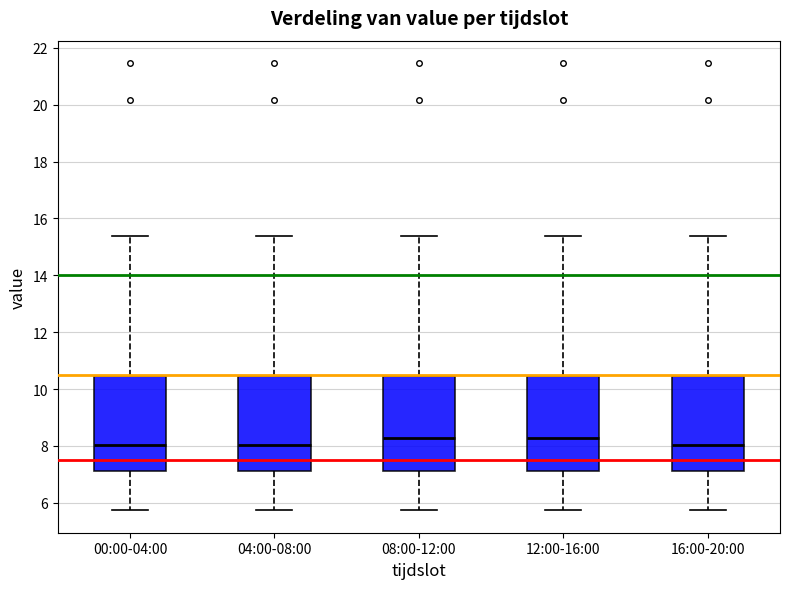

Where does the lower whisker of the box for 12:00-16:00 end on the y-axis? The values are not printed on the chart, so give them approximately, as read against the axis.

5.8